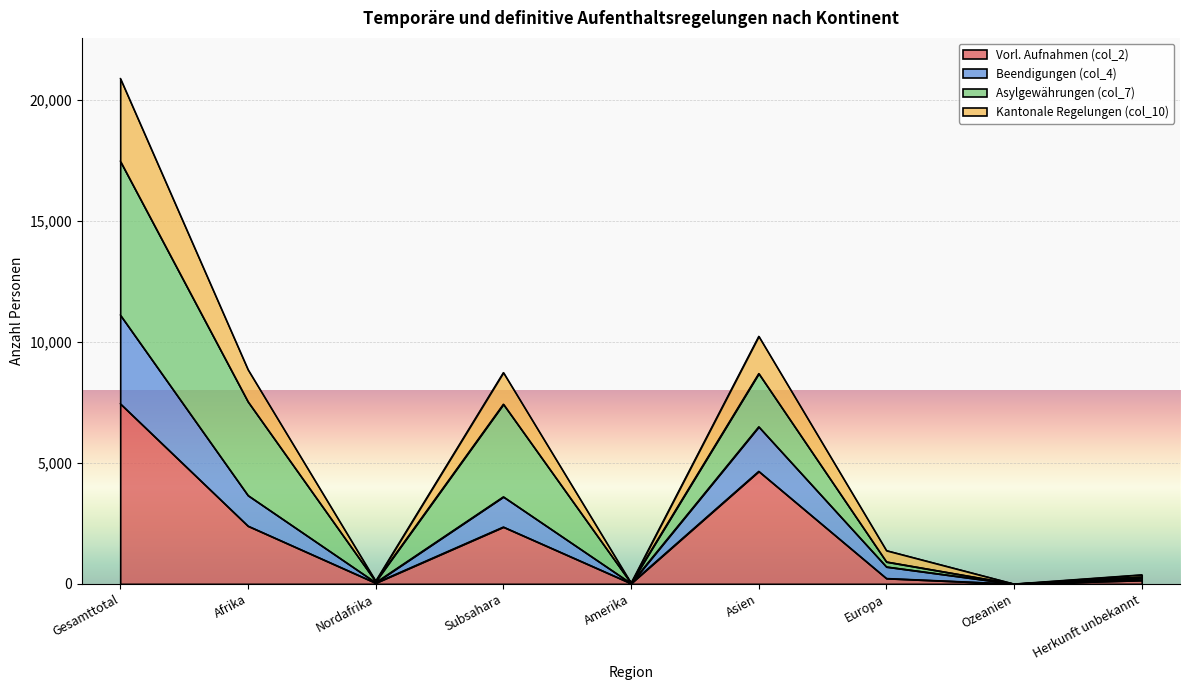

What is the value of the Vorl. Aufnahmen (col_2) point at the 3rd from the left?

40